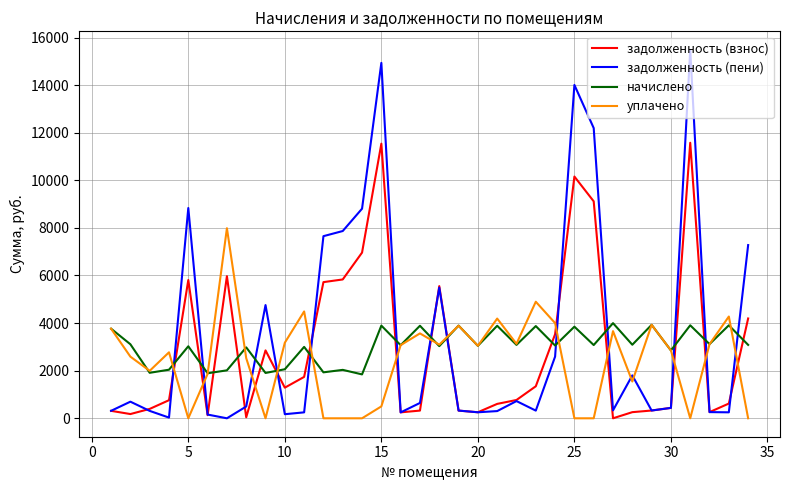

Which series ends up on top after the final intersection of задолженность (взнос) and уплачено?

задолженность (взнос)